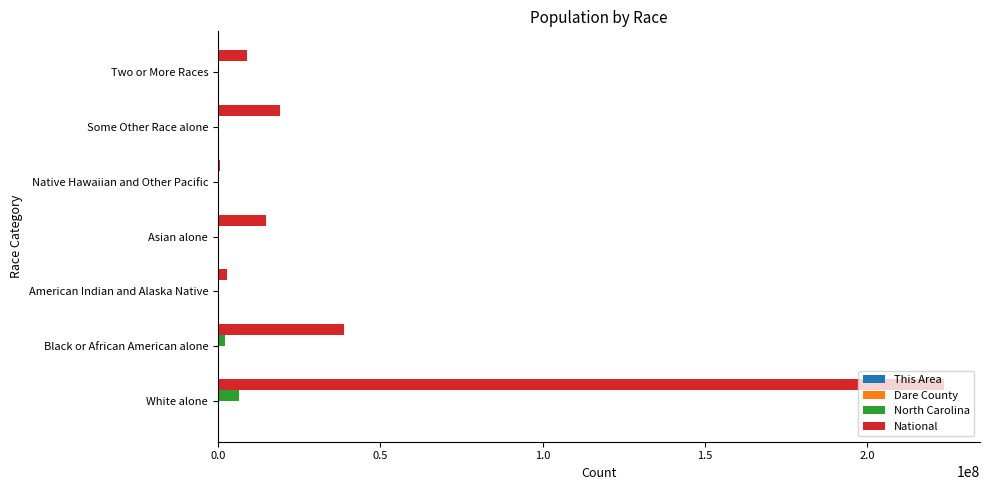

Which category has the highest value across all series?

White alone